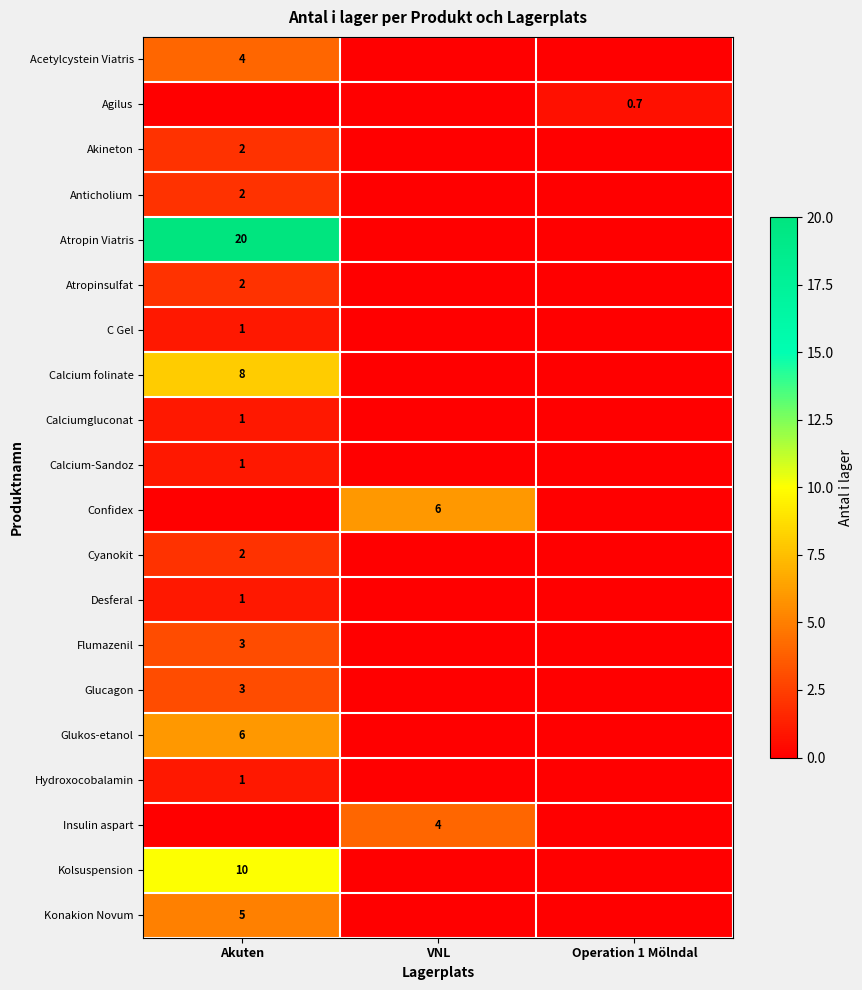

True or false: Calcium folinate has a value of 11.2 at Akuten.

False